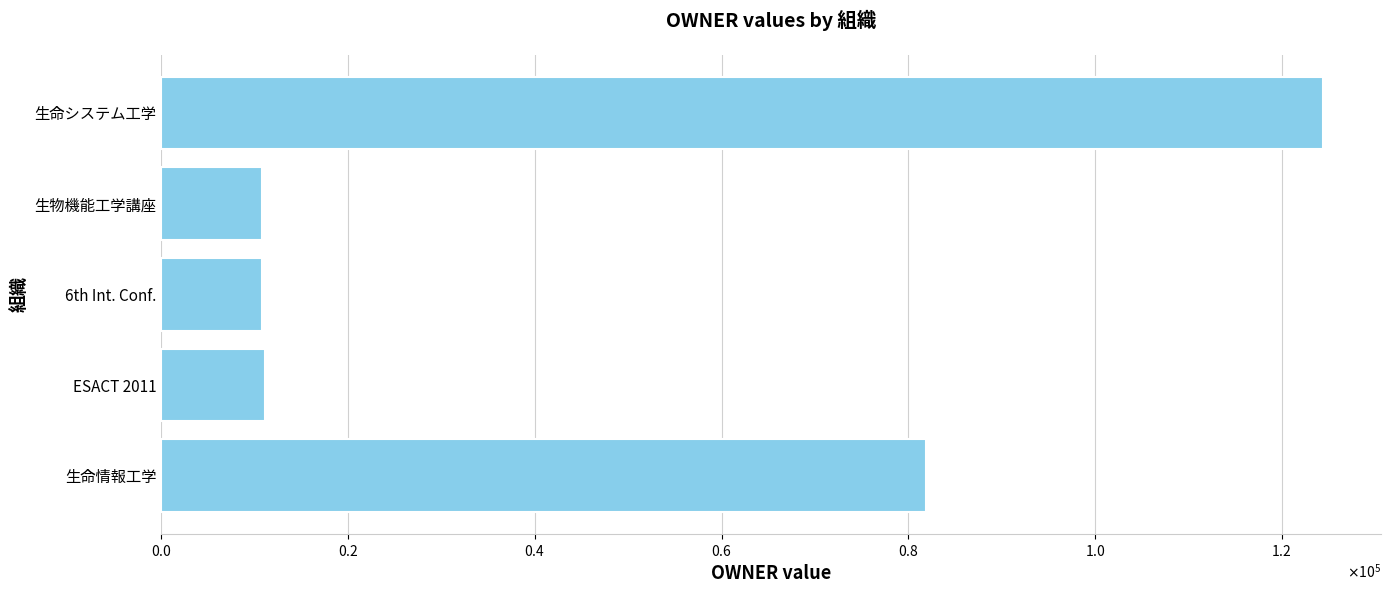

Are the bars horizontal?

Yes